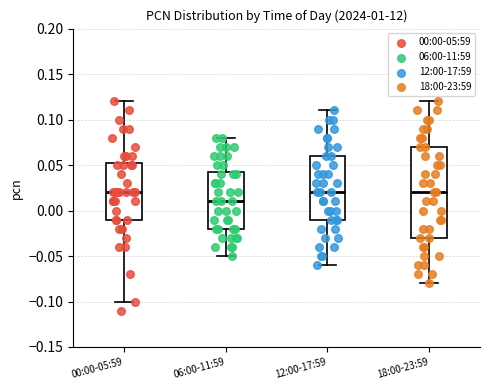

Where is the lower edge of the box for 06:00-11:59 on the y-axis? The values are not printed on the chart, so give them approximately, as read against the axis.

-0.020